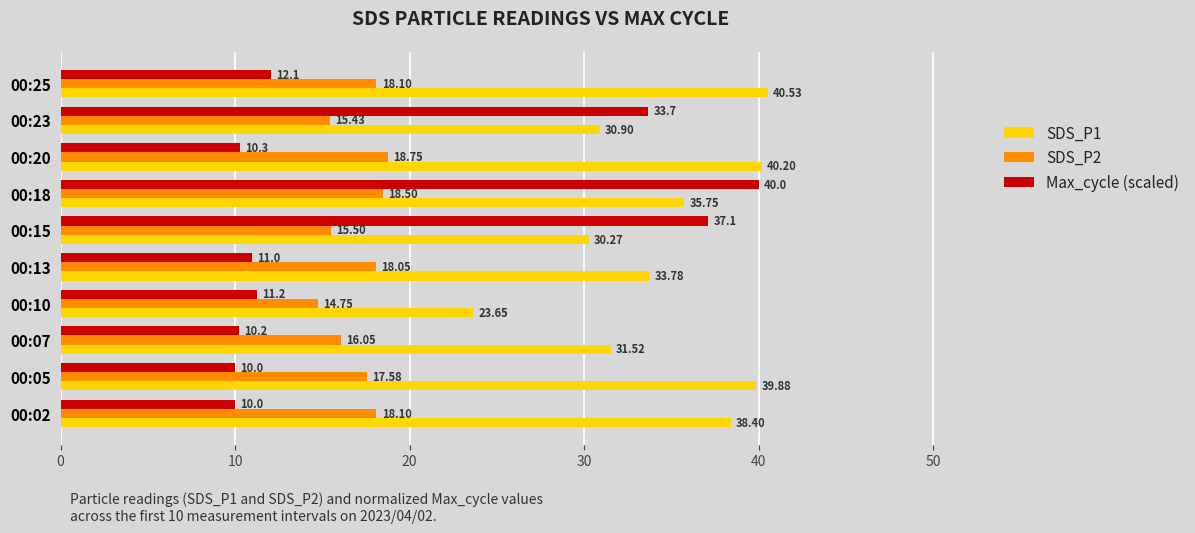

Count the number of categories in the chart.

10